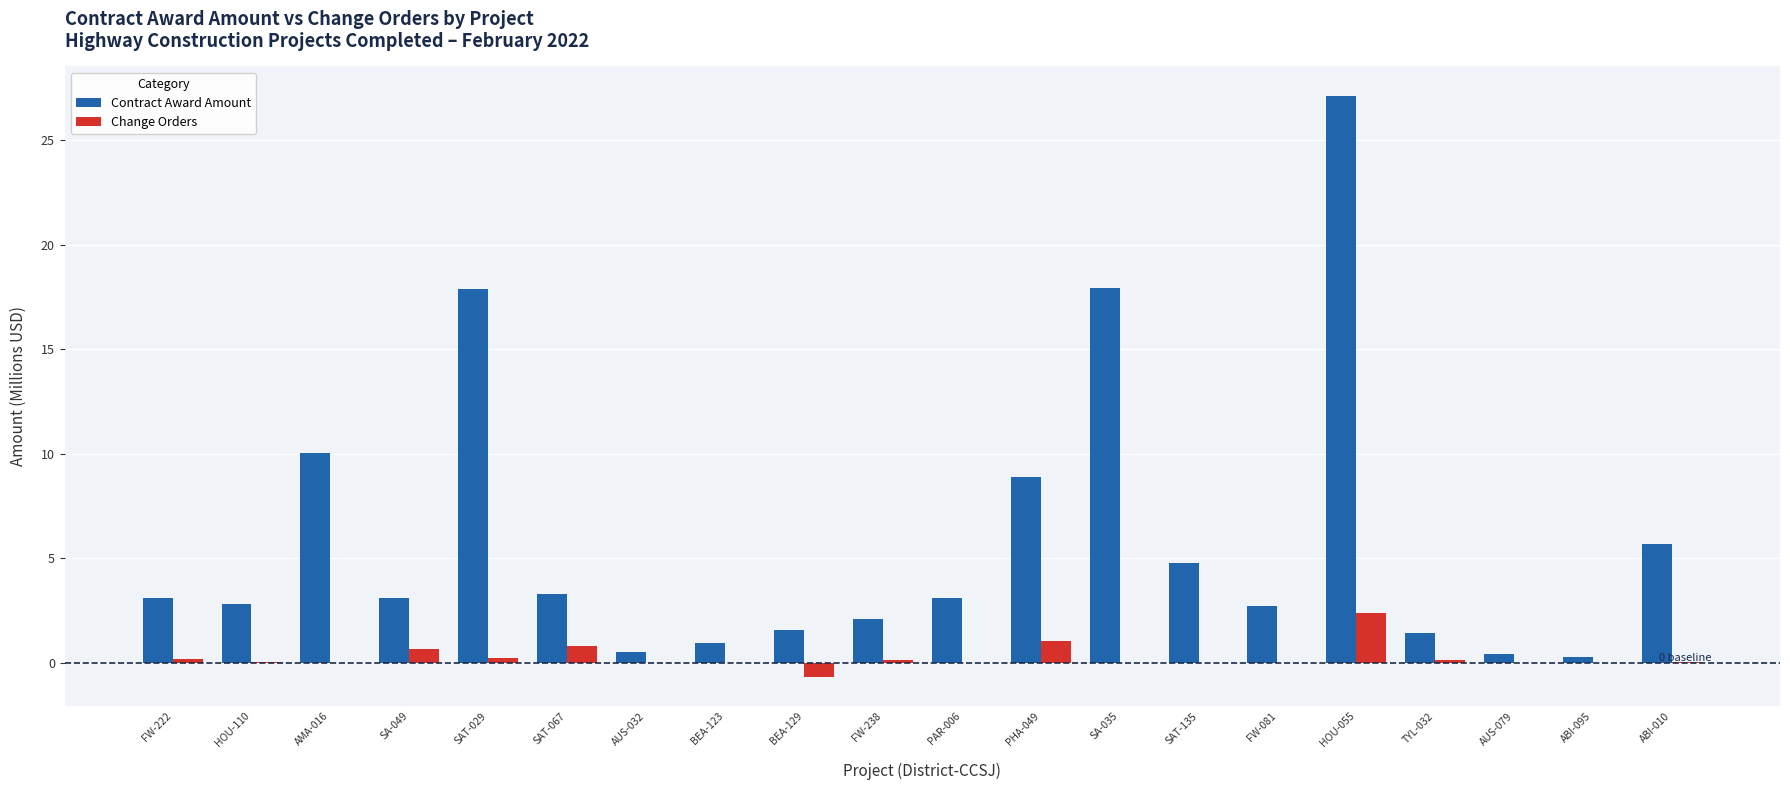

Is it true that Contract Award Amount equals 3.3 at SAT-067?

True